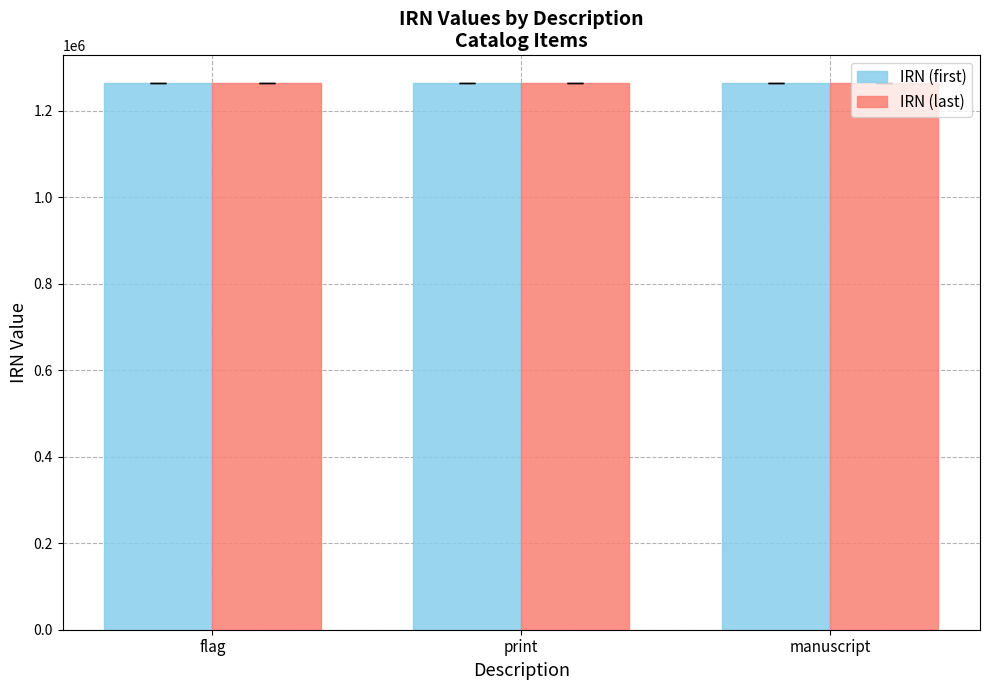

At which label is IRN (last) closest to 1265119?

print